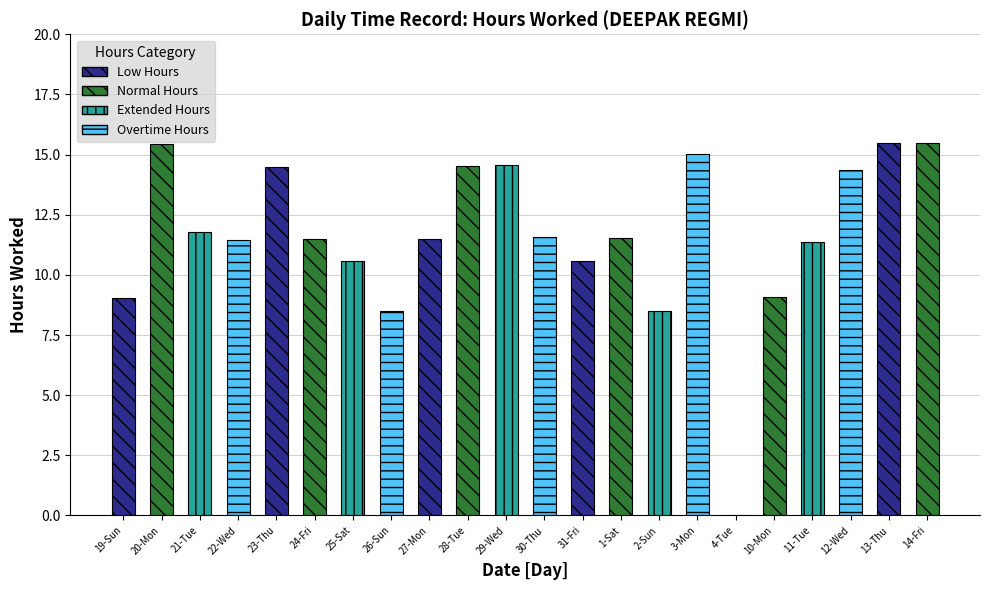

Reading left to right, transcribe all the data shown in this chart.

9.0	15.4	11.8	11.4	14.5	11.5	10.6	8.5	11.5	14.5	14.6	11.6	10.6	11.5	8.5	15.0	0.0	9.1	11.4	14.3	15.5	15.5